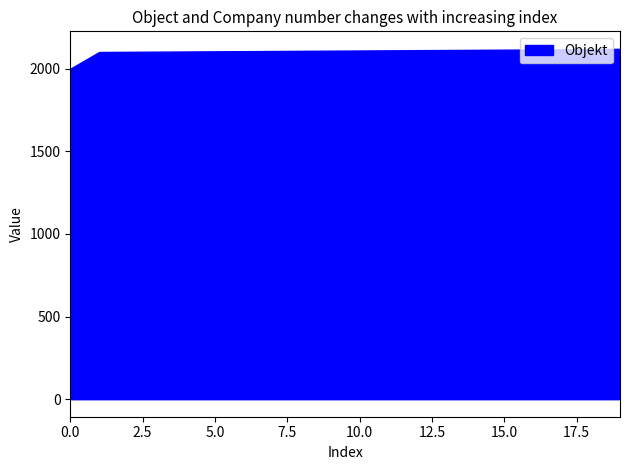

The value at 10.0 is 2110. True or false?

True